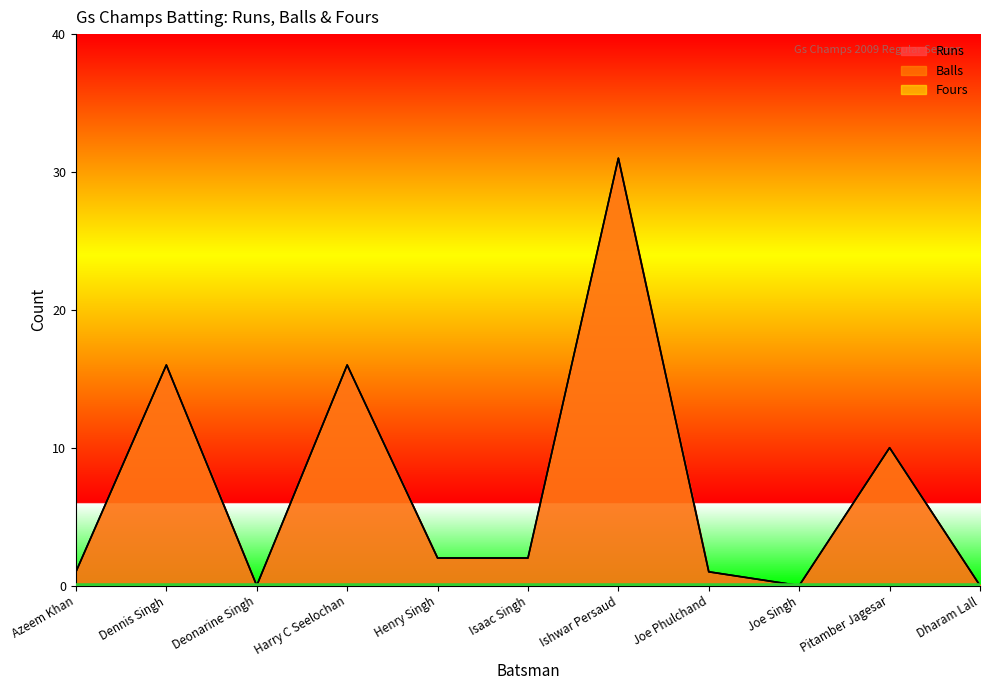

Is the value of Balls at Pitamber Jagesar greater than the value of Runs at Joe Singh?

Yes